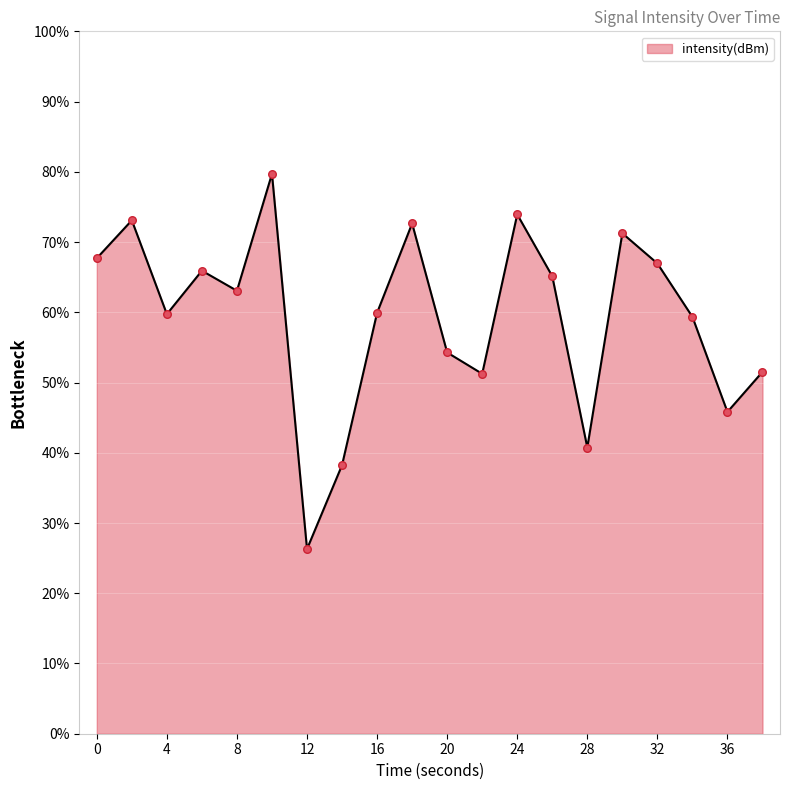

What is the difference between the maximum and minimum values?

53.4